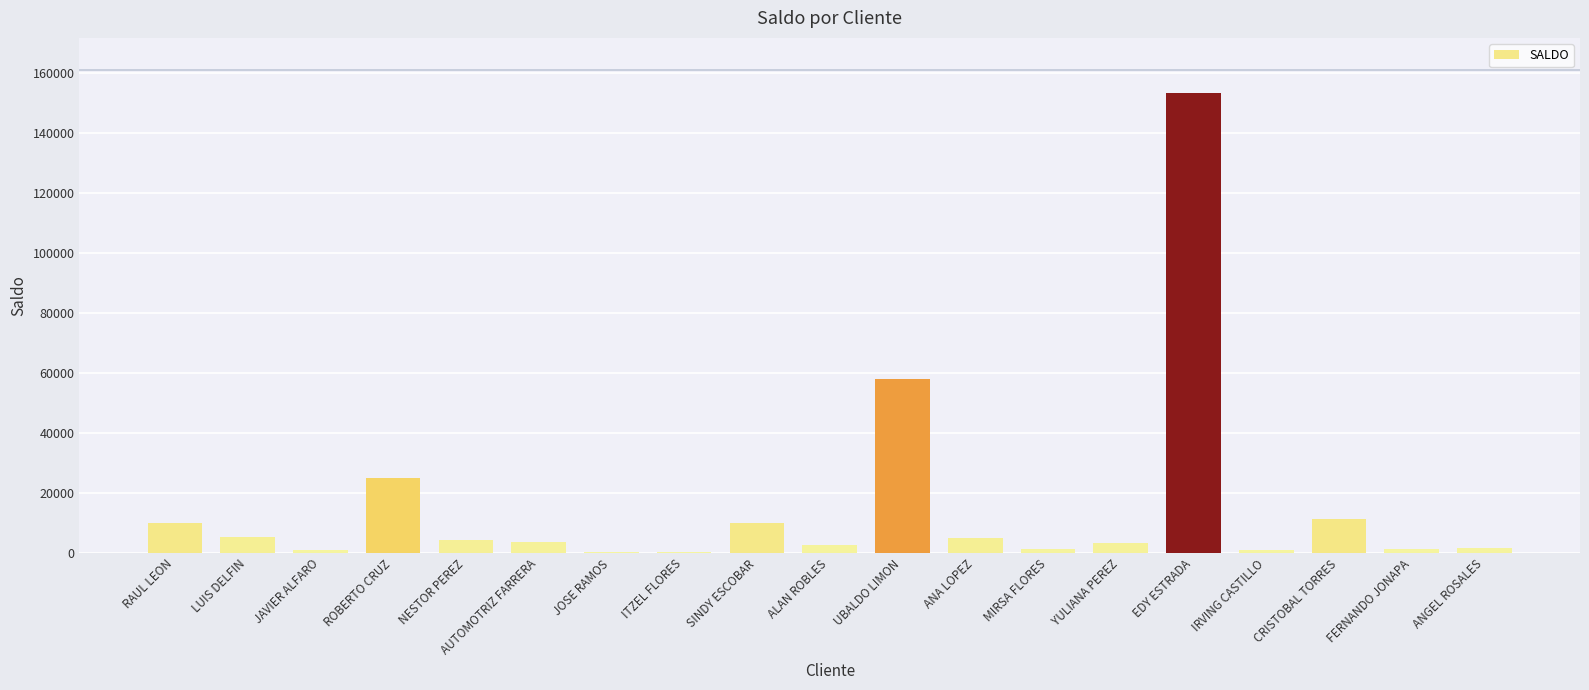

What is the ratio of the value at MIRSA FLORES to the value at JOSE RAMOS?

7.3